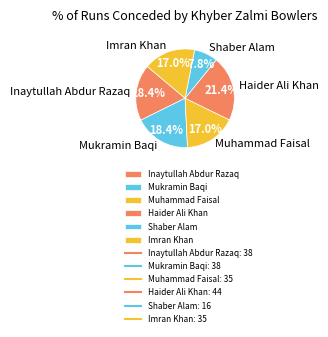

Which slice is the smallest?

Shaber Alam